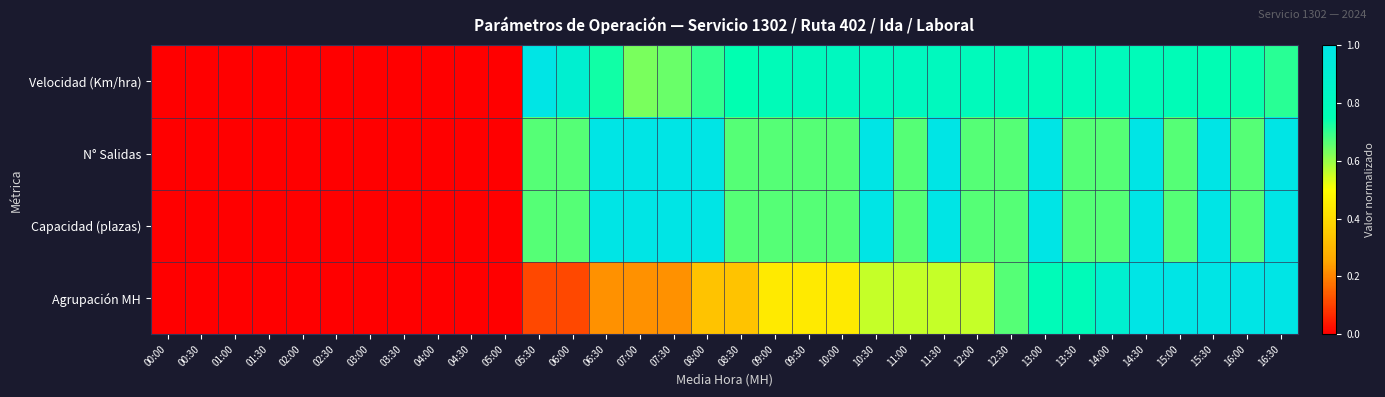

What is the total value across all series at 06:00?

2.3